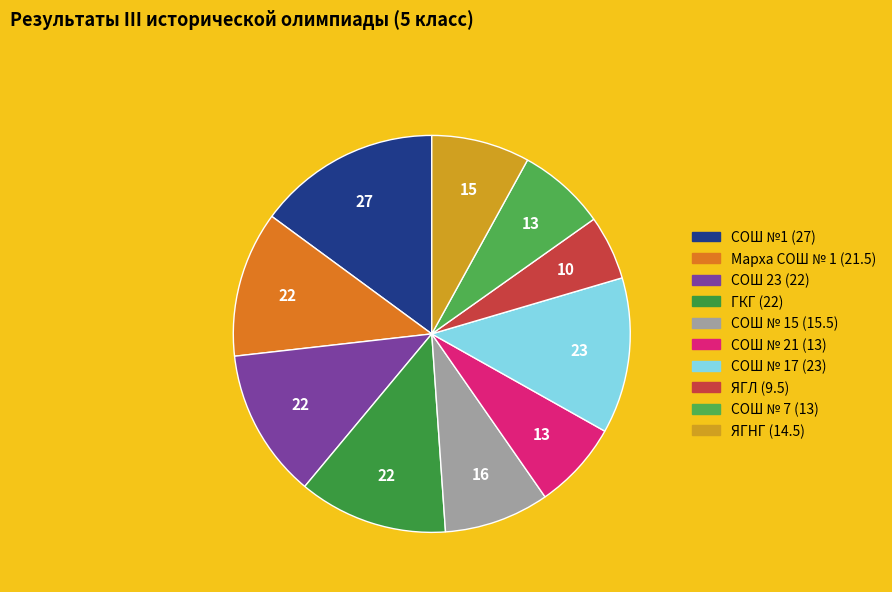

Between ЯГЛ and СОШ № 7, which is larger?

СОШ № 7